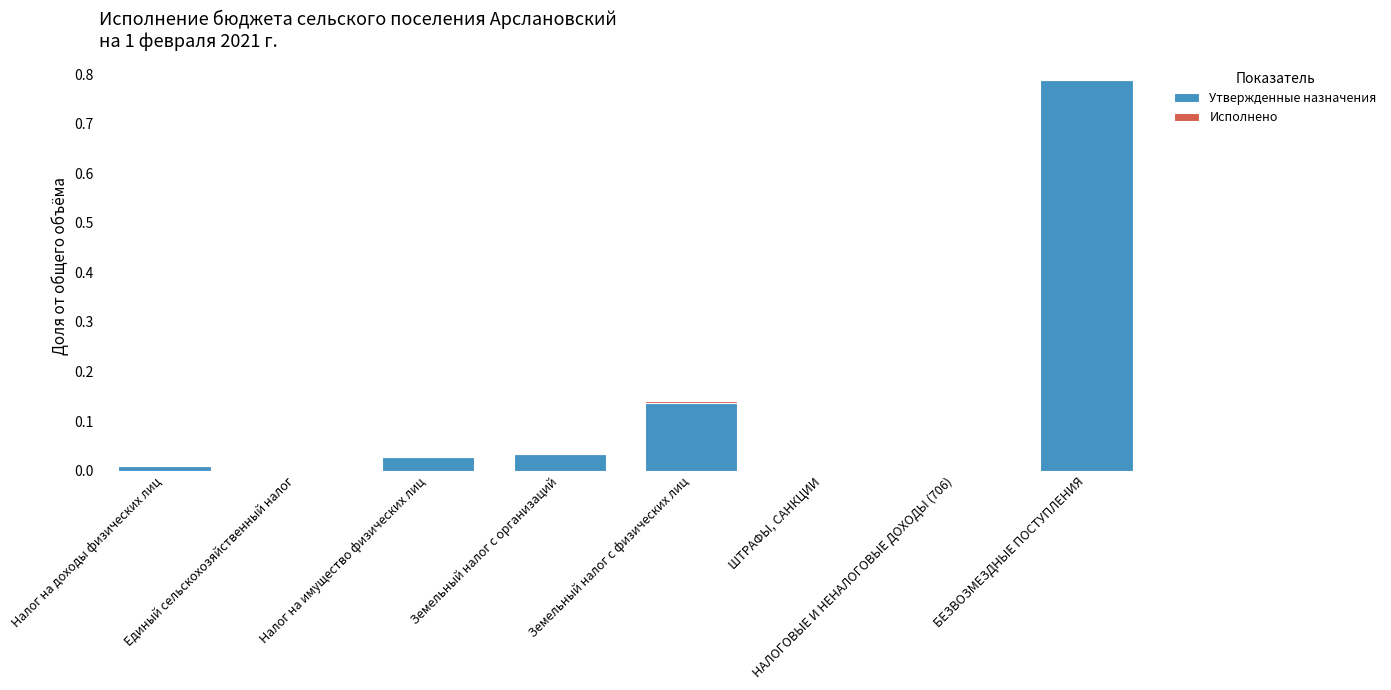

At which label does Утвержденные назначения reach its peak?

БЕЗВОЗМЕЗДНЫЕ ПОСТУПЛЕНИЯ